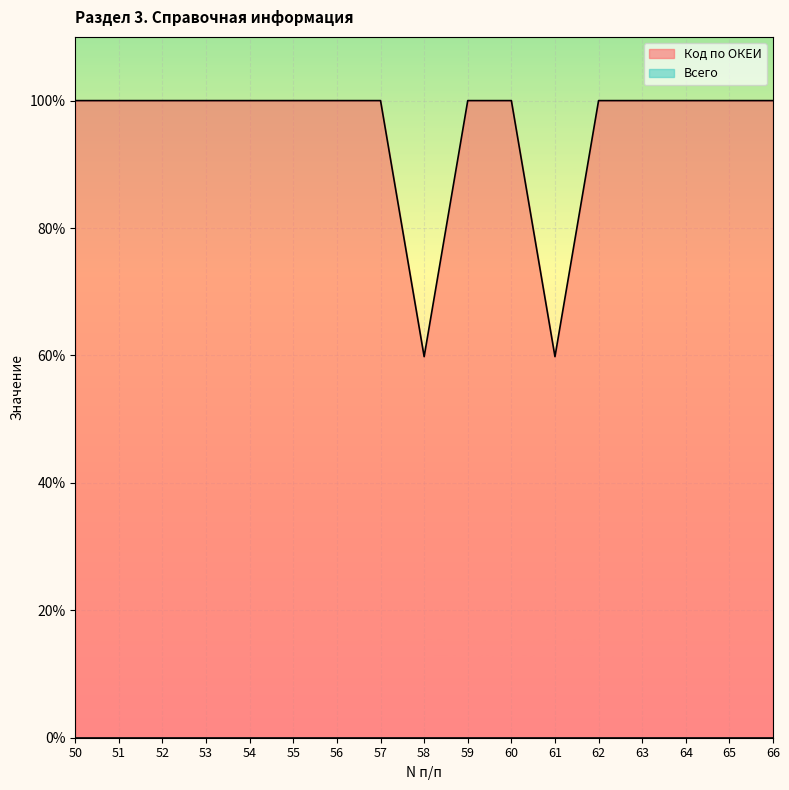

How many distinct data groups are displayed?

2